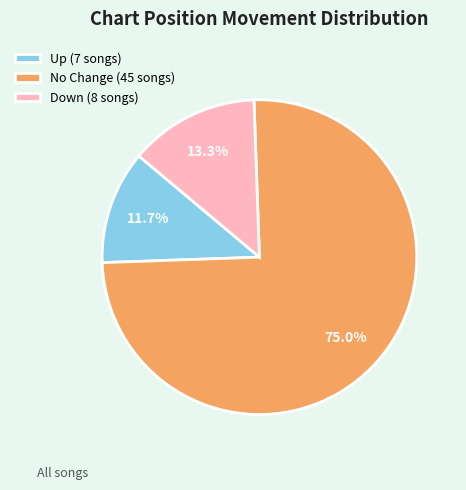

To the nearest percent, what is the average slice percentage?

33%